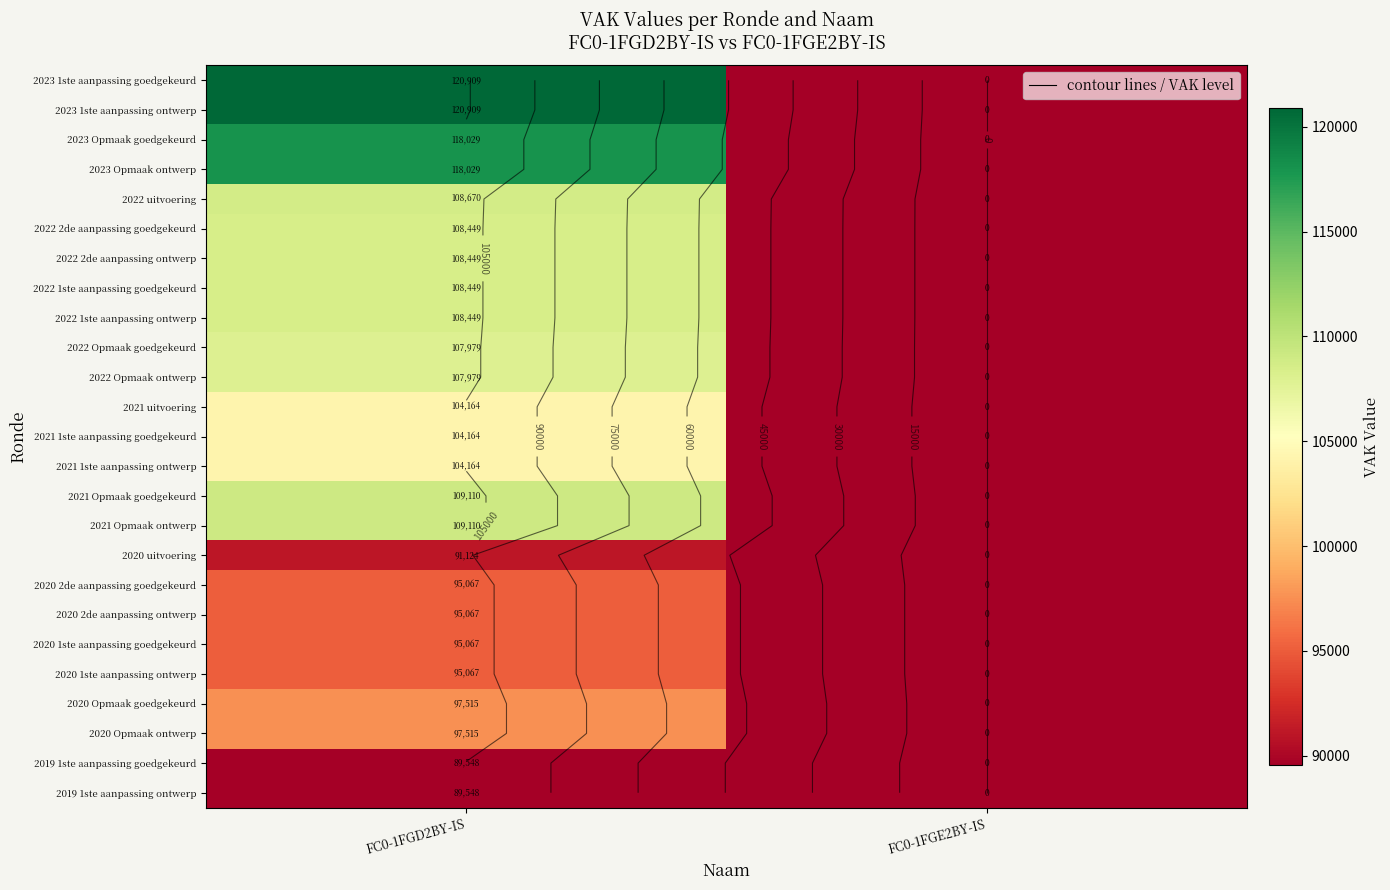

What is the average value of the 2021 Opmaak goedgekeurd series?

54555